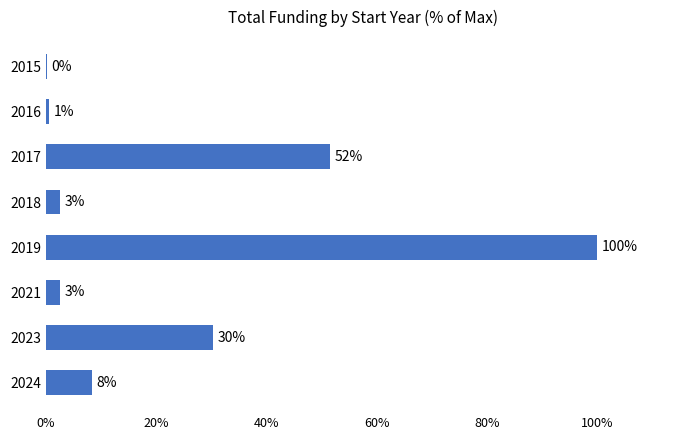

Are the bars grouped side by side (vs. stacked)?

No